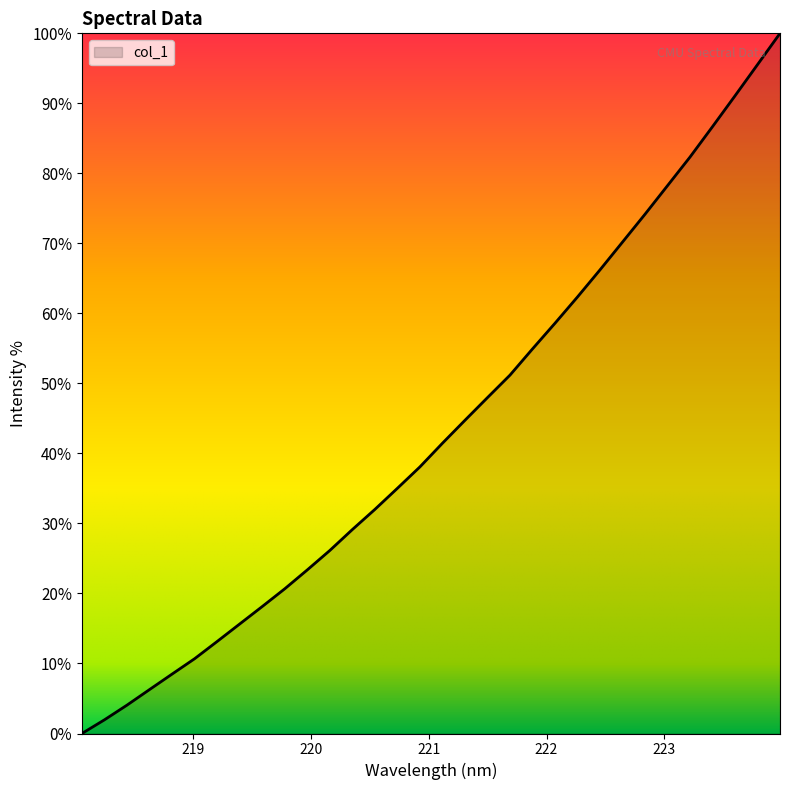

What is the greatest value displayed?

100.0